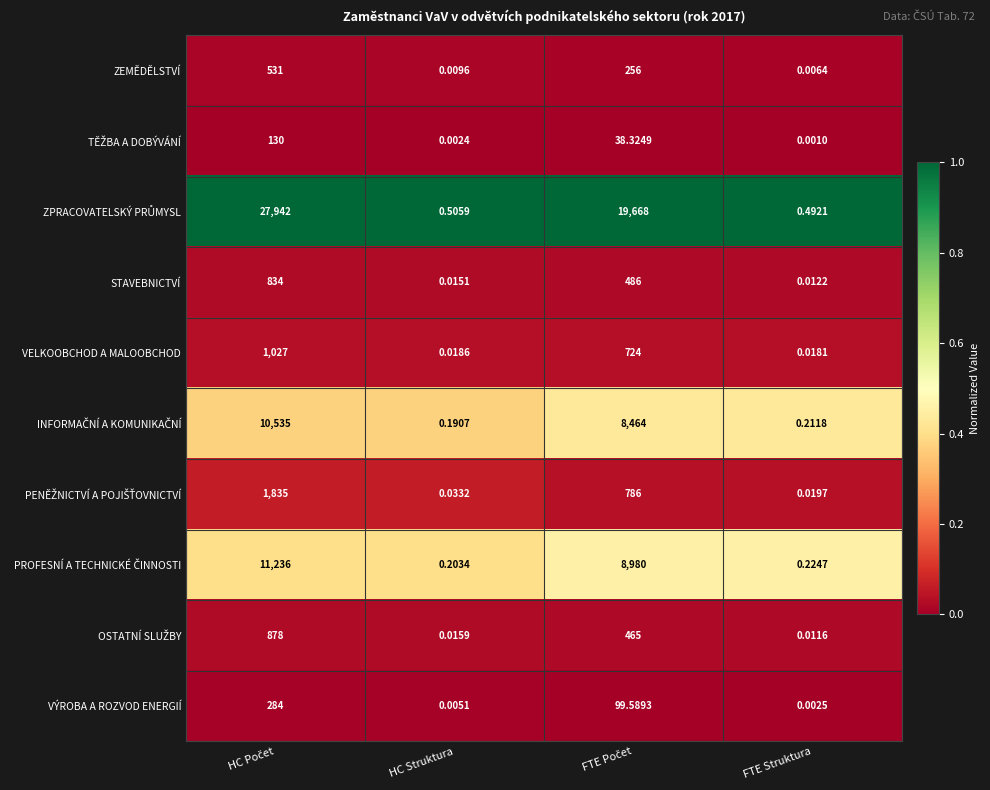

At which category does the chart reach its minimum across all series?

FTE Struktura